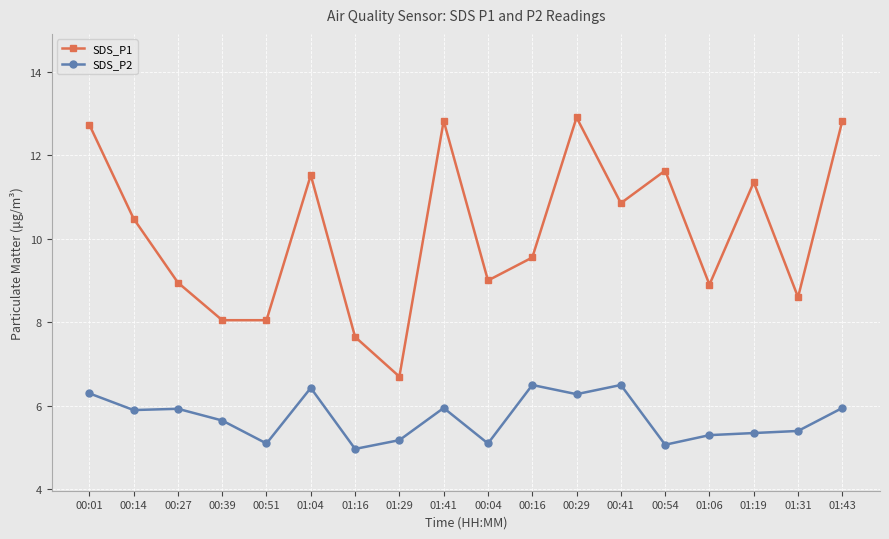

Is the value of SDS_P2 at 00:14 greater than the value of SDS_P1 at 01:04?

No